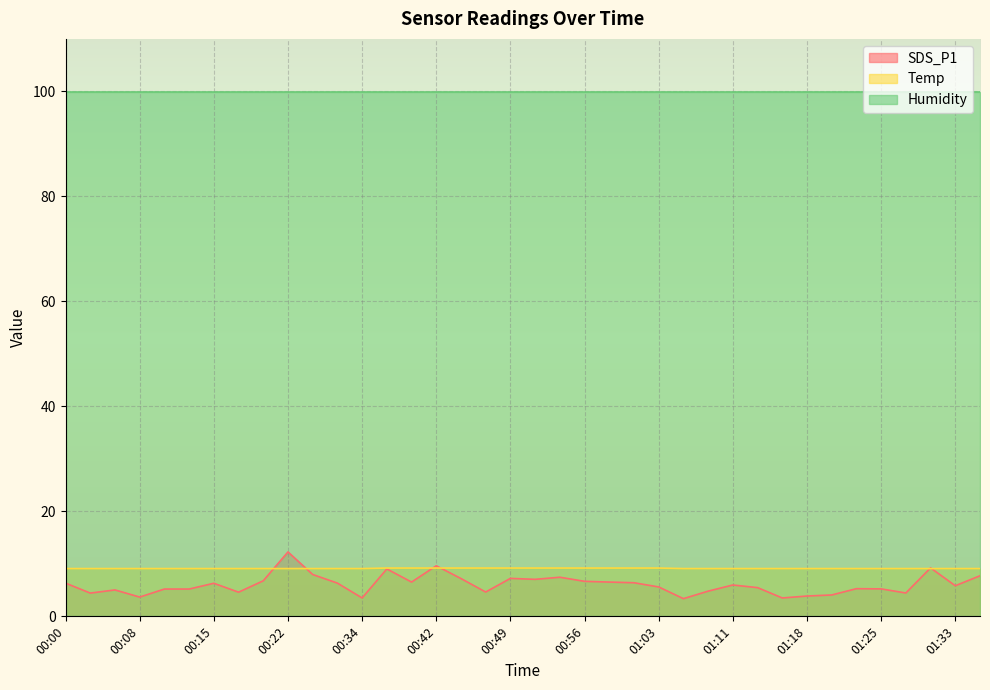

Which series has the largest total across all categories?

Humidity